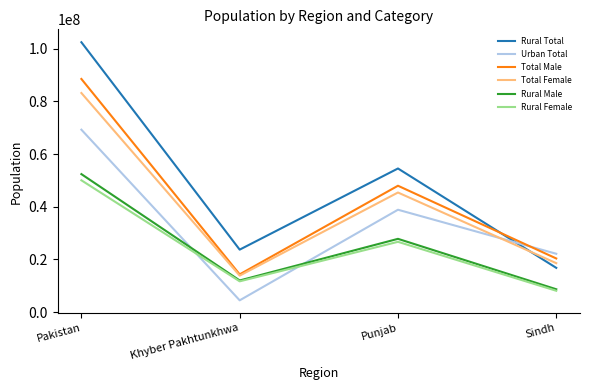

In Total Female, how many points are lower than both neighbors (excluding endpoints)?

1